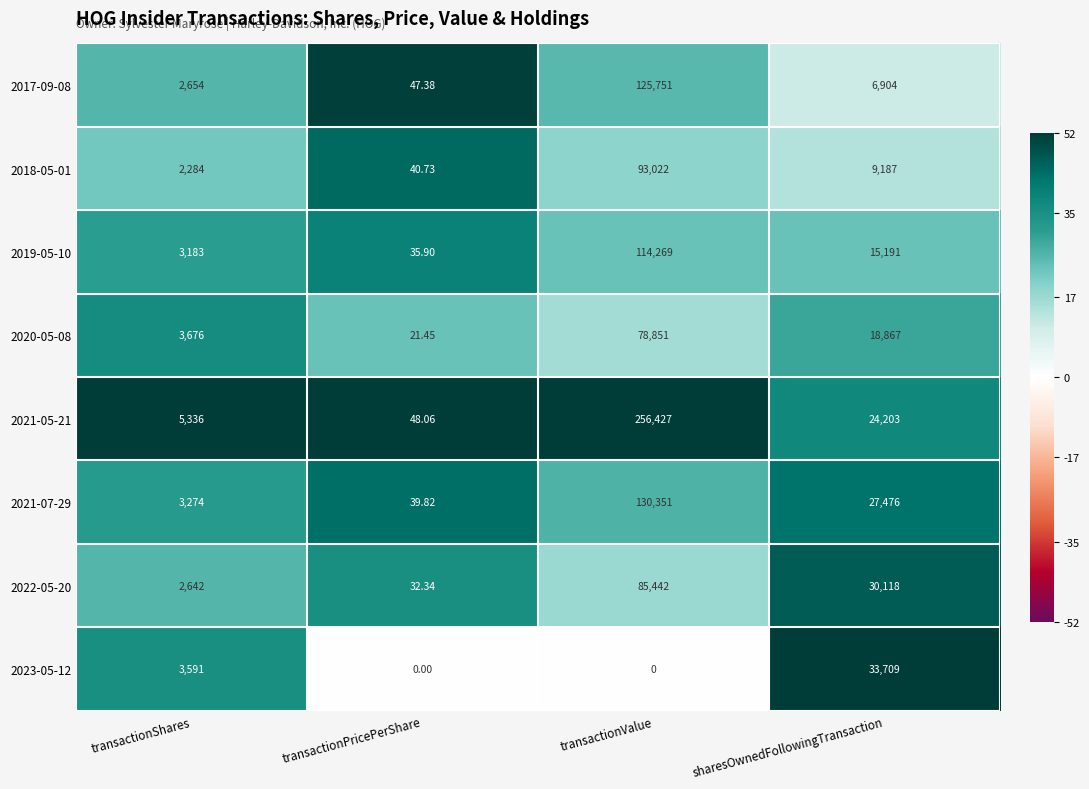

At which category is the sum across all series the highest?

transactionValue